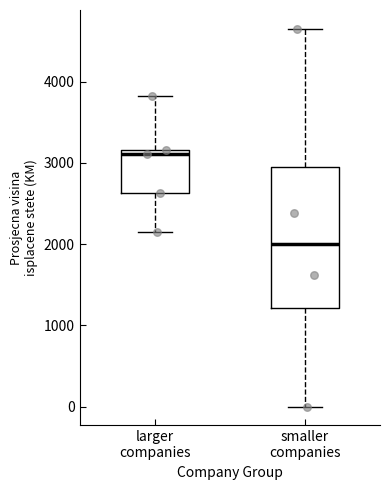

Which box's median line is the highest?

larger companies